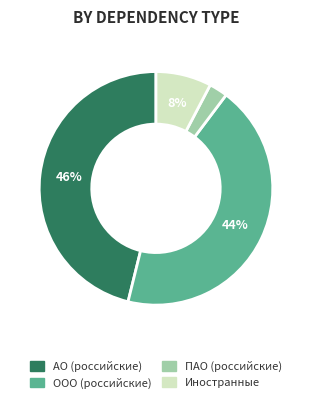

Is there a majority slice in this chart?

No